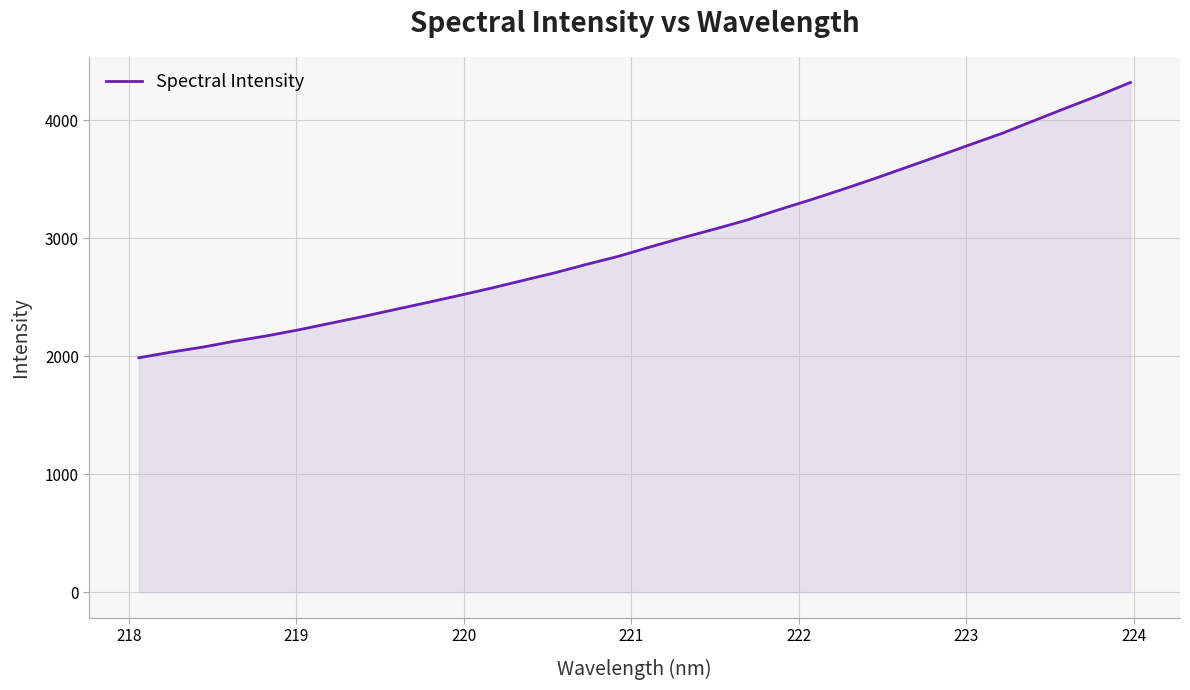

Reading right to left, list all the values displayed in this chart.

4320.1	4209.4	4105.1	3998.1	3890.6	3794.3	3697.2	3601.4	3505.9	3414.3	3325.8	3241.5	3153.8	3077.6	3004.6	2927.7	2847.5	2778.9	2706.8	2641.8	2576.1	2514.2	2454.0	2395.4	2335.7	2279.9	2223.6	2172.3	2127.3	2077.0	2033.9	1986.3